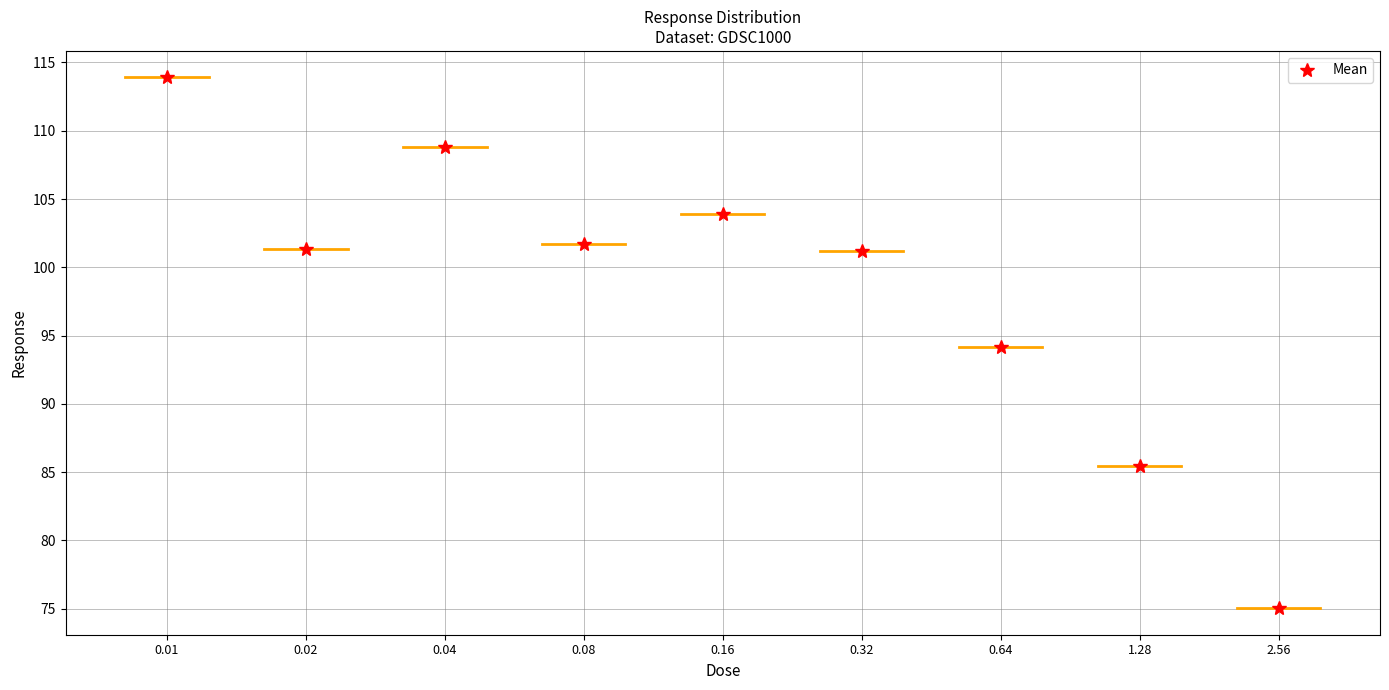

What is the average value?

98.4